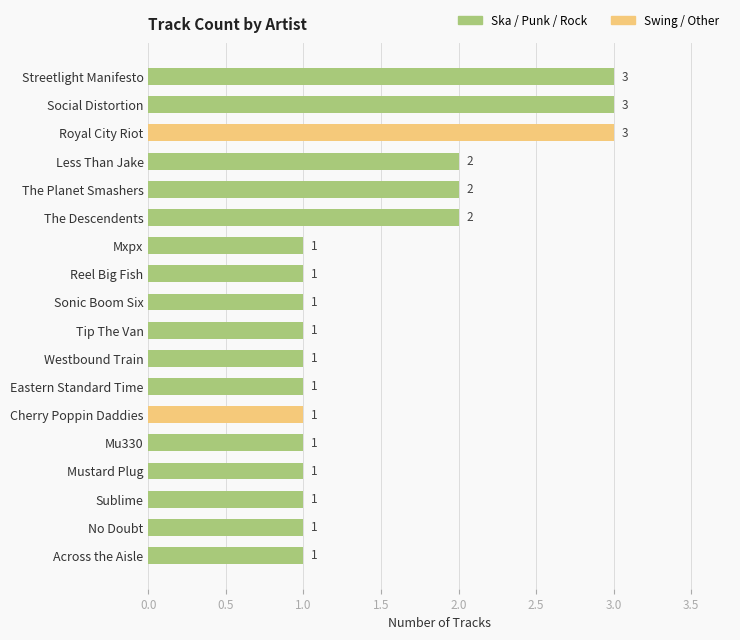

What is the sum of all values?

27